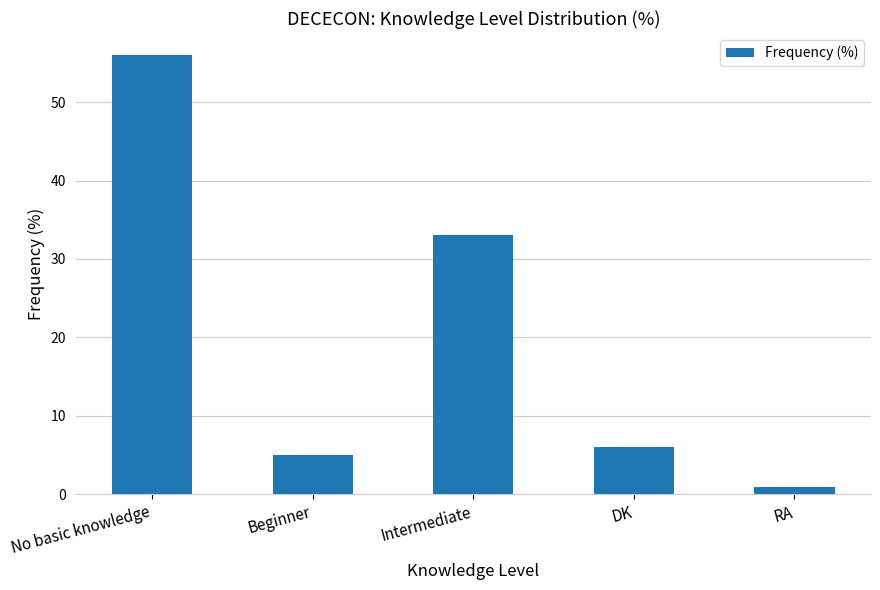

Where is the data nearest to the value 28?

Intermediate